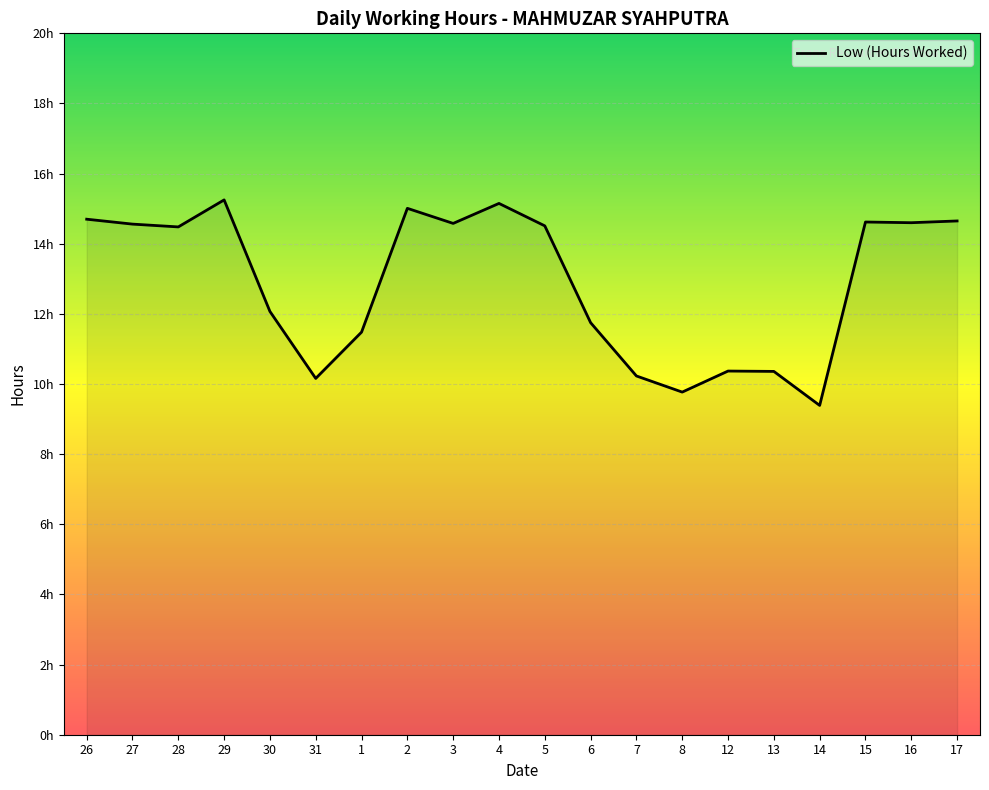

Rank the categories by value from highest to lowest.

29, 4, 2, 26, 17, 15, 16, 3, 27, 5, 28, 30, 6, 1, 12, 13, 7, 31, 8, 14